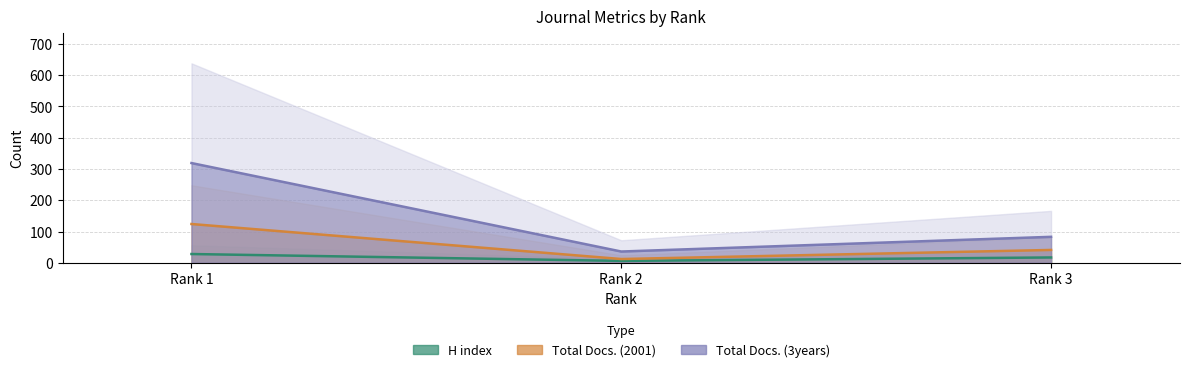

Reading right to left, transcribe all the data shown in this chart.

H index: Rank 3=17	Rank 2=6	Rank 1=28
Total Docs. (2001): Rank 3=41	Rank 2=12	Rank 1=124
Total Docs. (3years): Rank 3=83	Rank 2=36	Rank 1=319